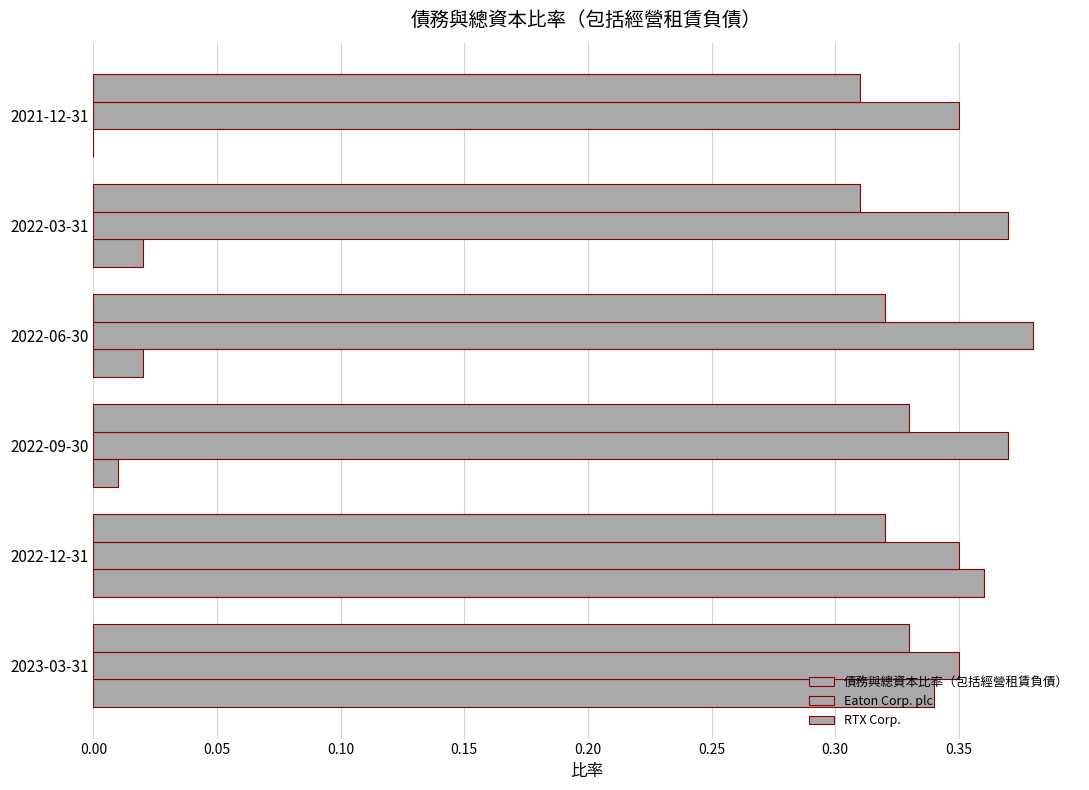

Which series has the largest total across all categories?

Eaton Corp. plc